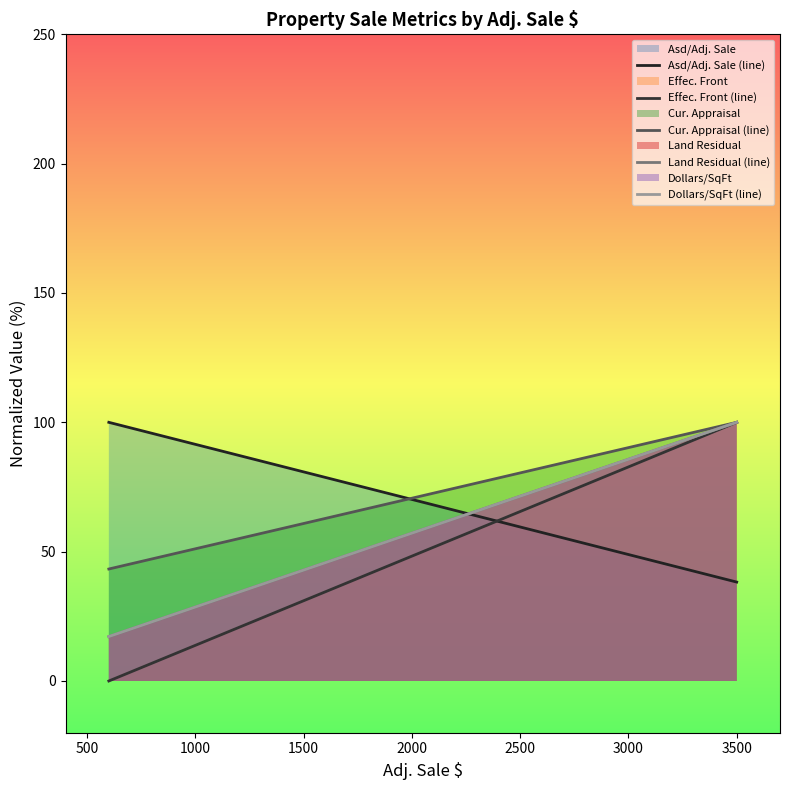

What is the approximate value of Effec. Front (line) at 0?

100.0